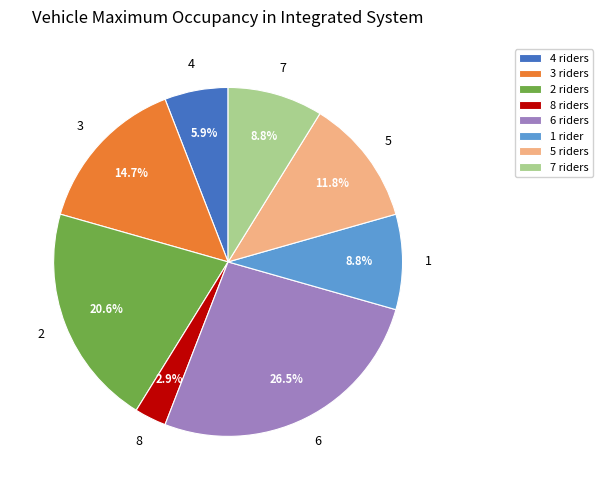

Does any single category account for the majority?

No